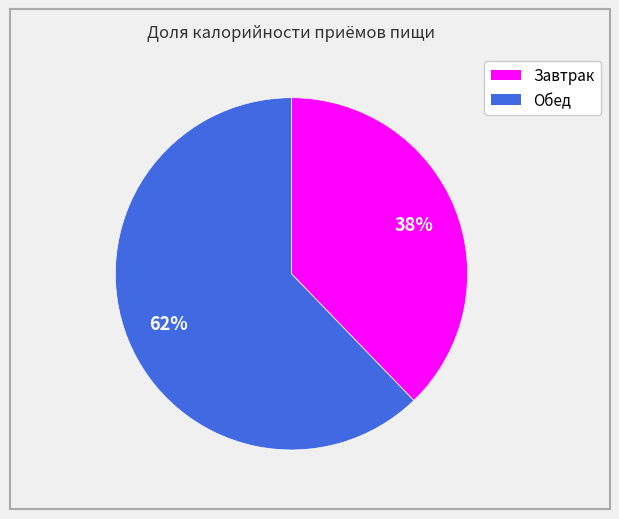

Rank the categories by value from lowest to highest.

Завтрак, Обед